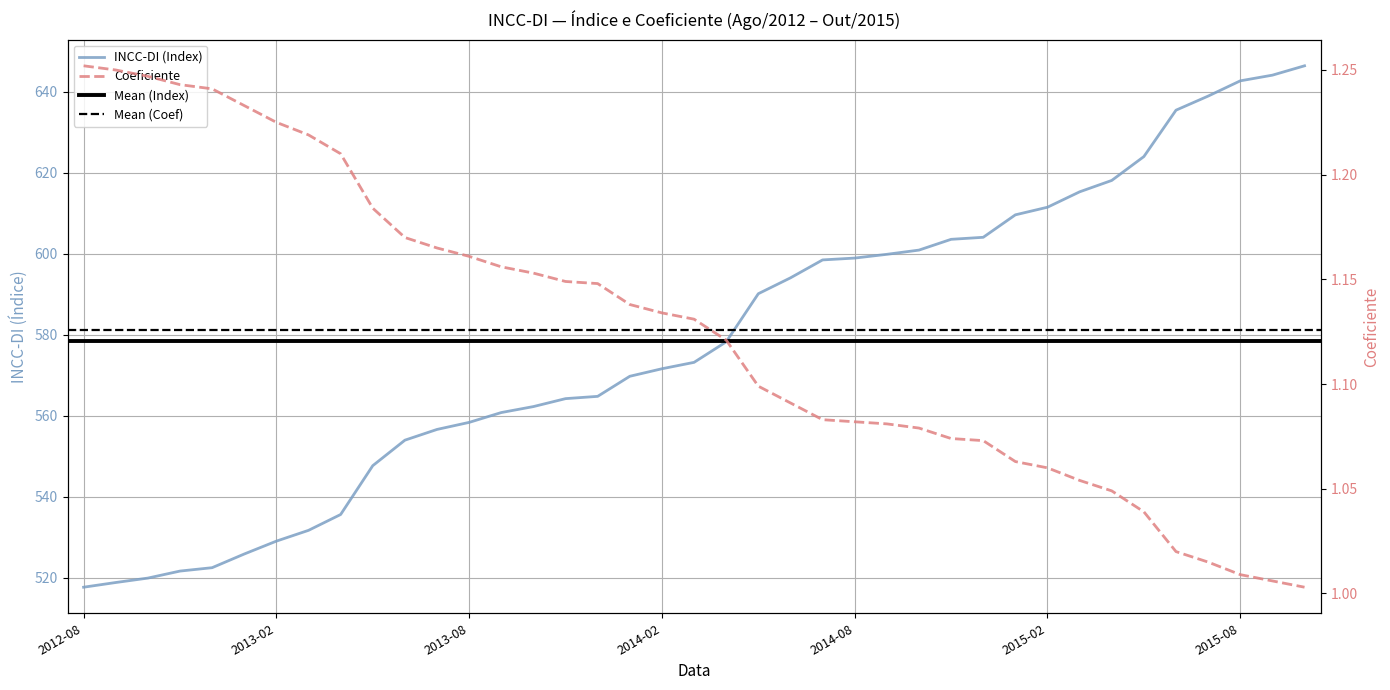

Which category has the highest value in the Coeficiente series?

2012-08